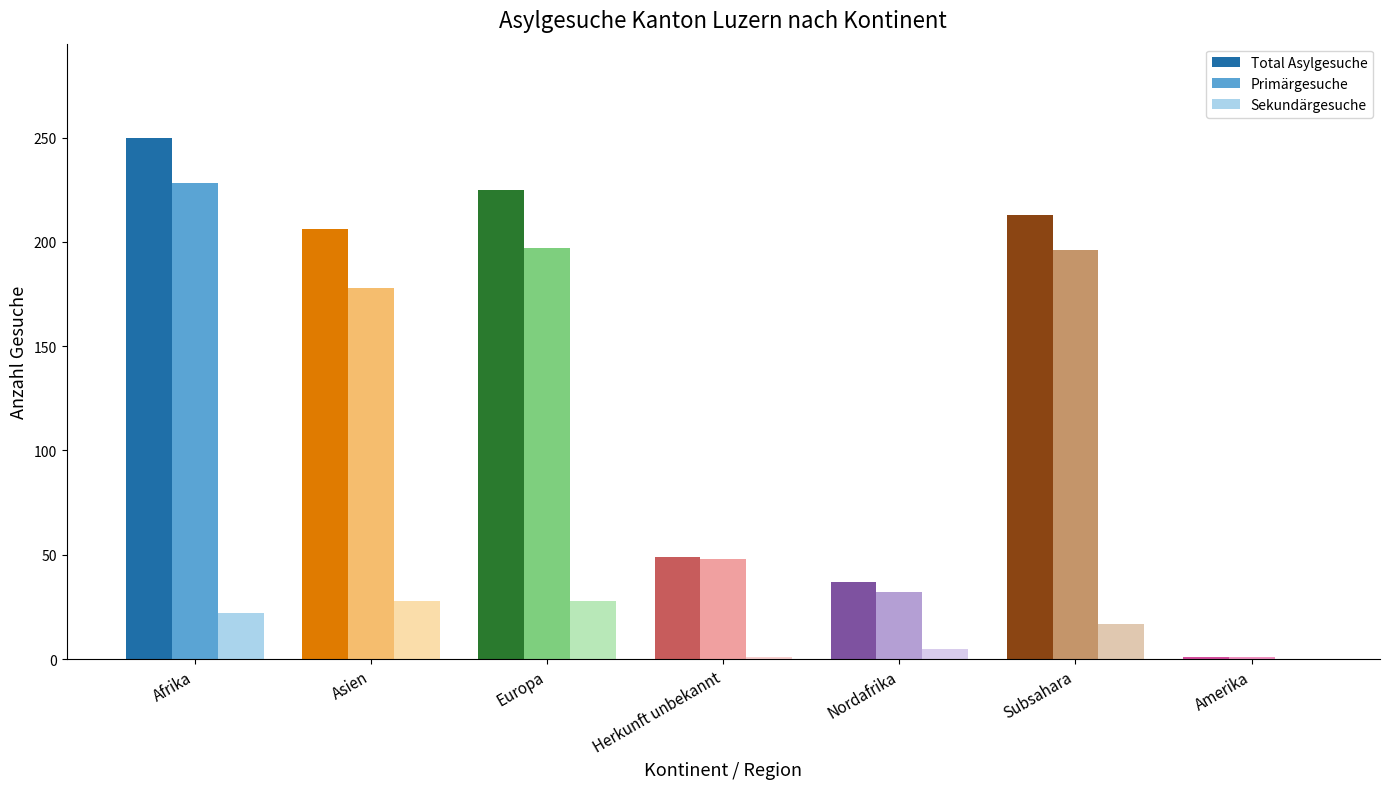

True or false: Total Asylgesuche has a value of 225 at Europa.

True